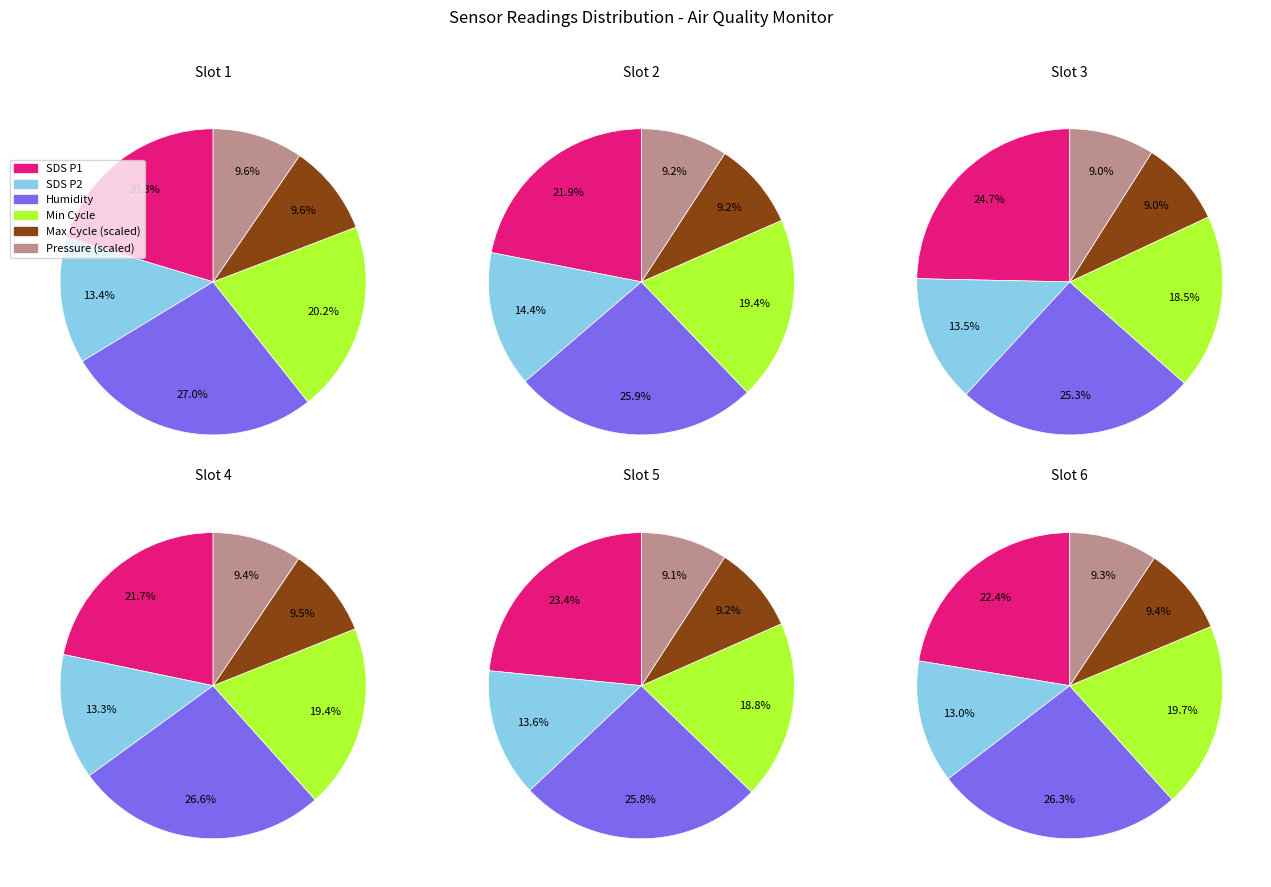

Does any single category account for the majority?

No